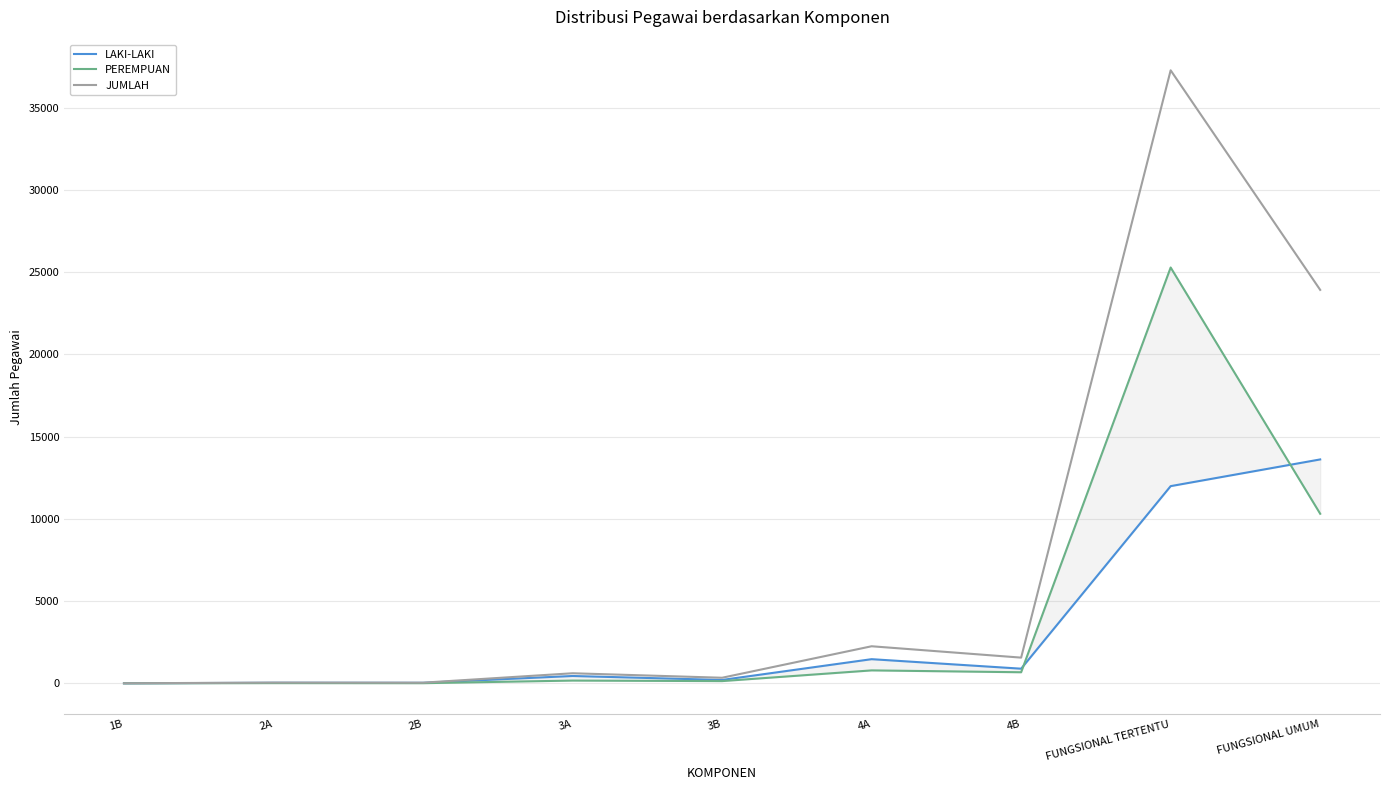

What are all the series names shown in the legend?

LAKI-LAKI, PEREMPUAN, JUMLAH